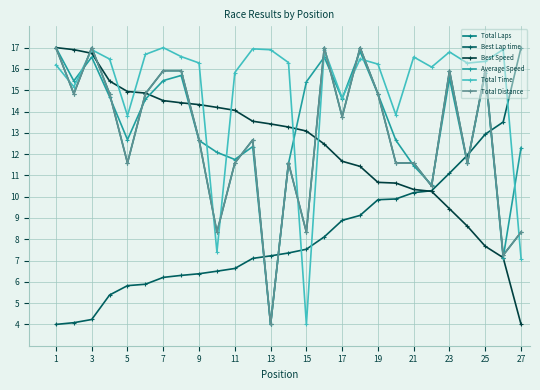

Is this an area chart (filled region under the line)?

No